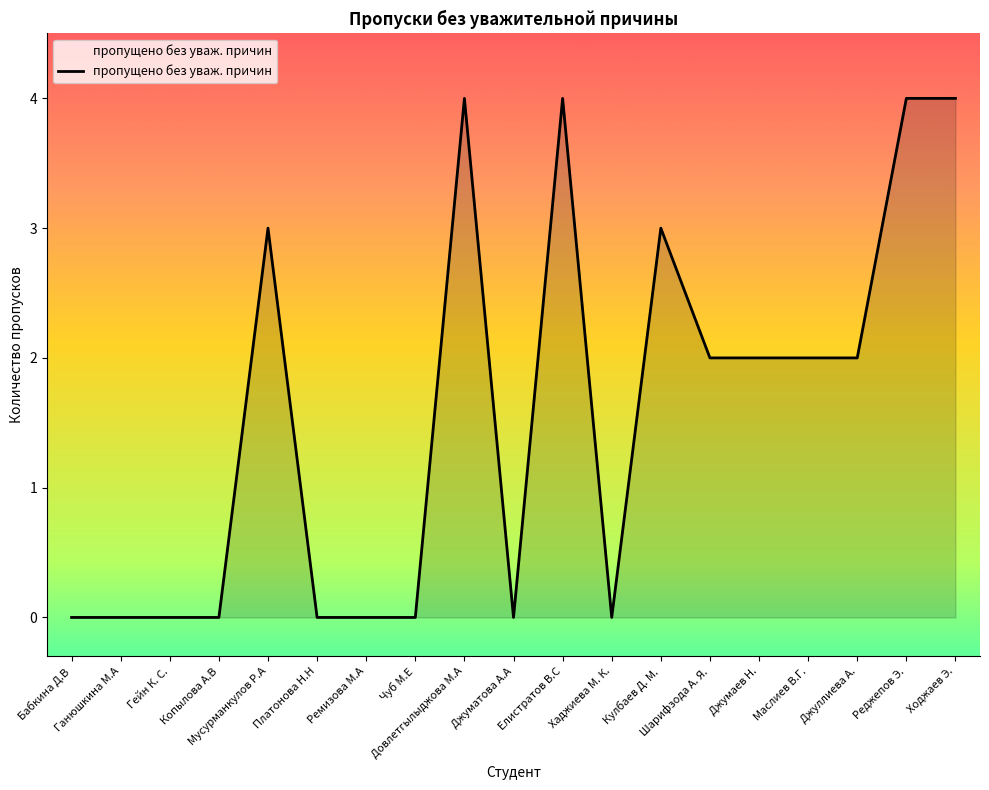

What is the maximum value shown in the chart?

4